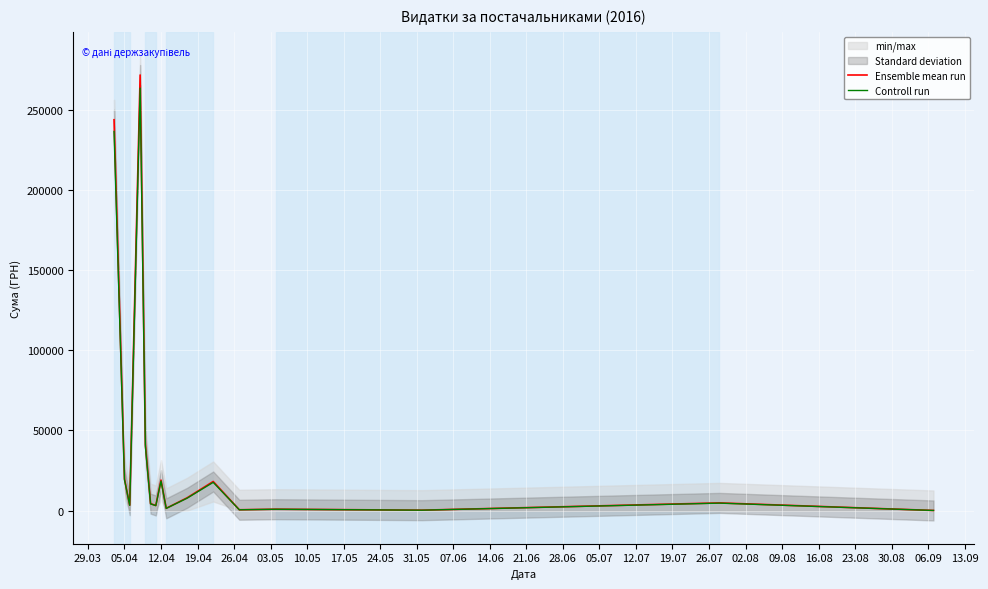

What is the sum of all Ensemble mean run values?

640810.0